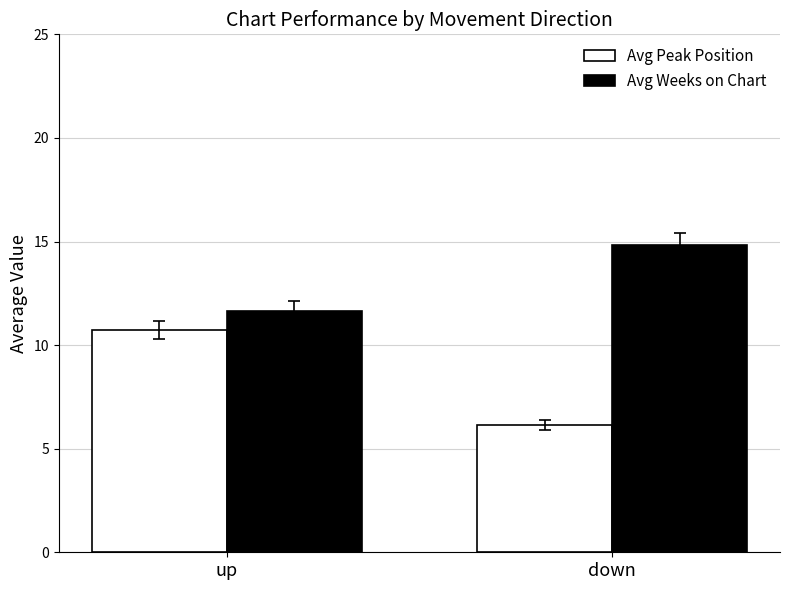

At which label does Avg Weeks on Chart reach its peak?

down